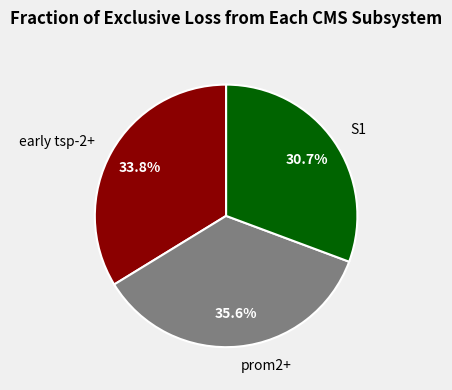

Combined, what portion of the pie is prom2+ and S1?

66.2%